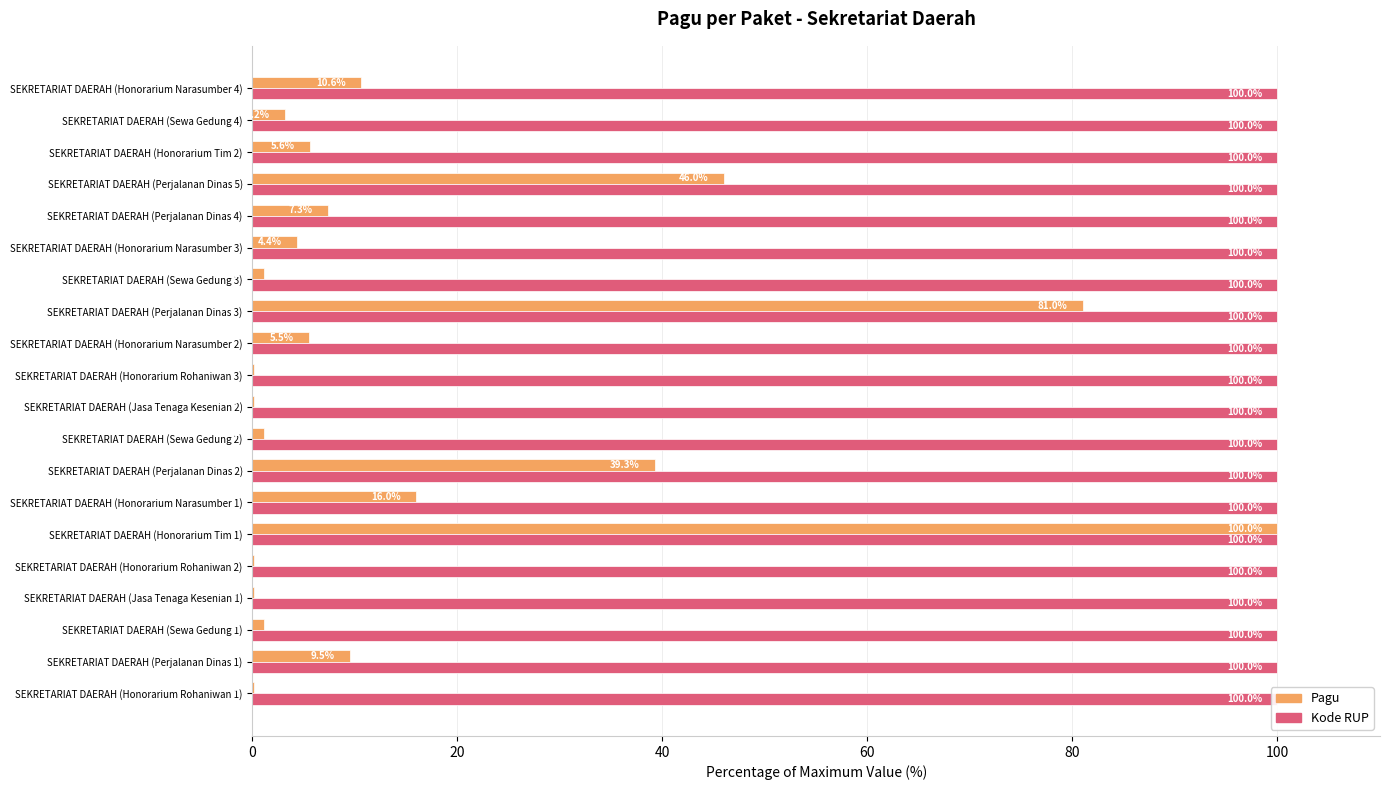

What is the greatest value displayed?

100.0